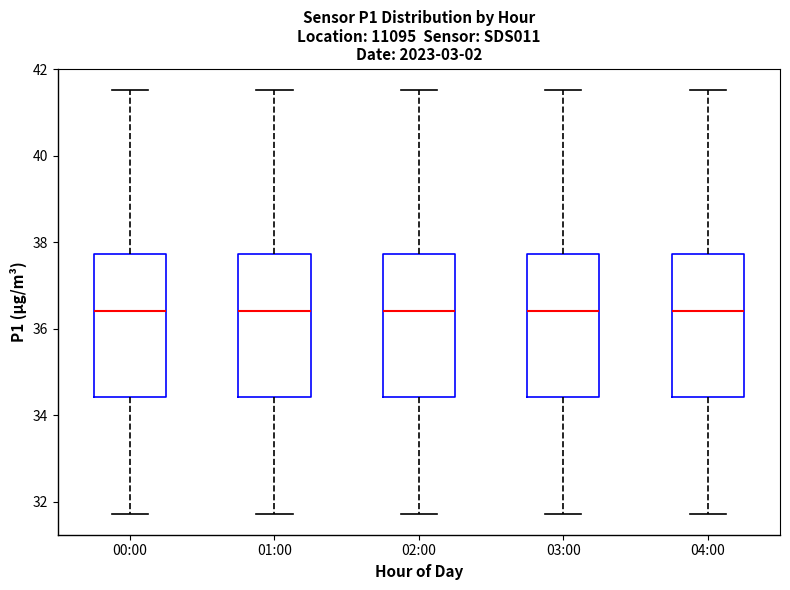

Where is the lower edge of the box for 02:00 on the y-axis? The values are not printed on the chart, so give them approximately, as read against the axis.

34.4